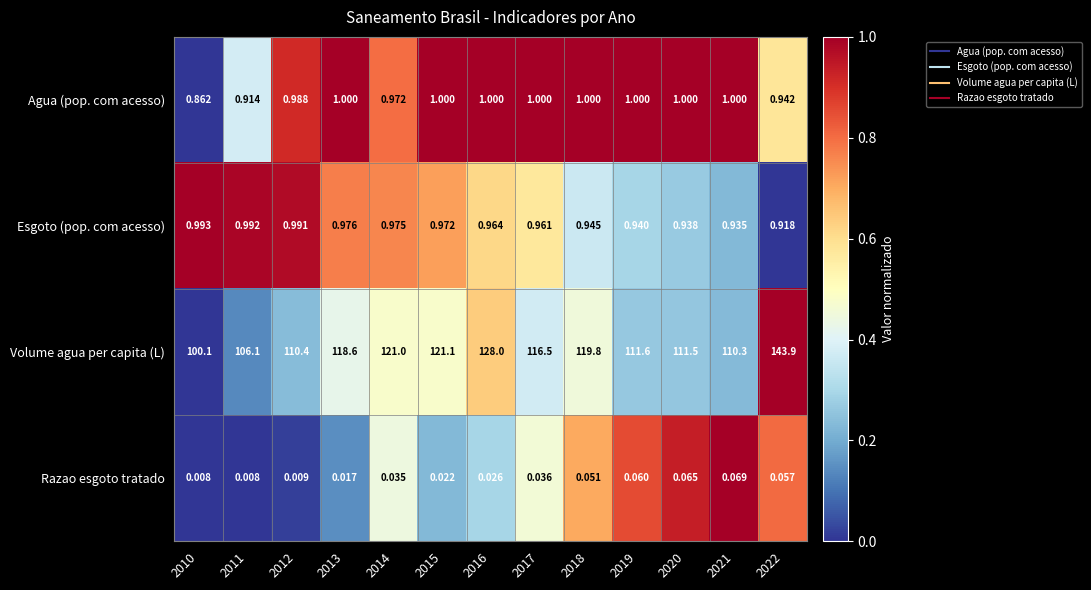

At which category is the sum across all series the highest?

2022